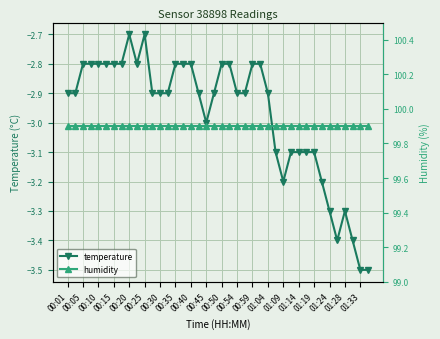

True or false: temperature and humidity cross at least once.

False